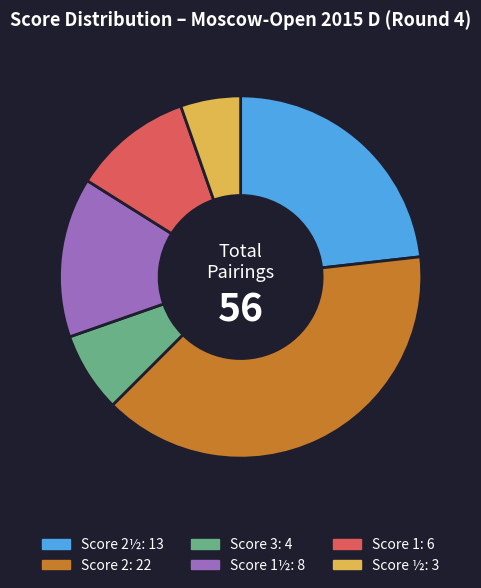

Does any single category account for the majority?

No